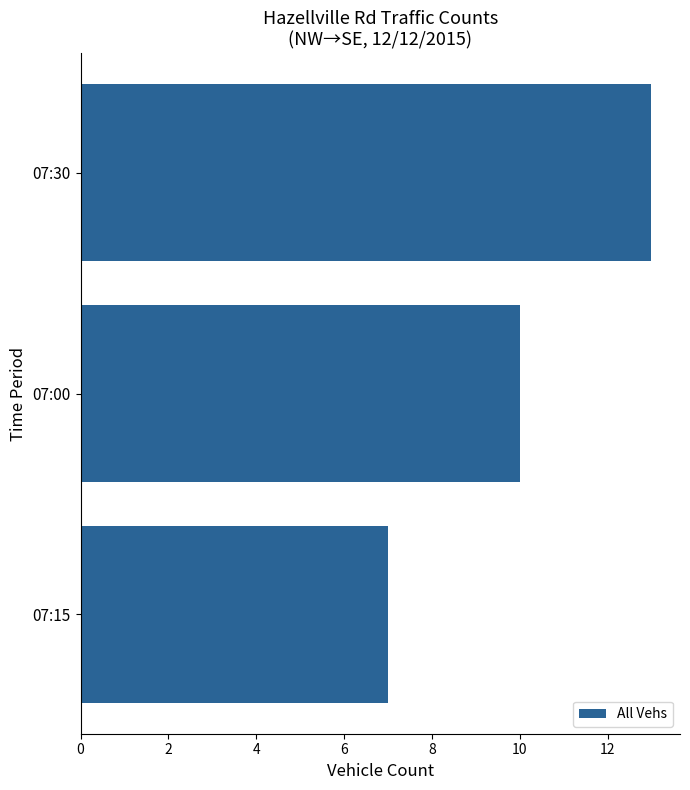

What is the smallest value displayed?

7